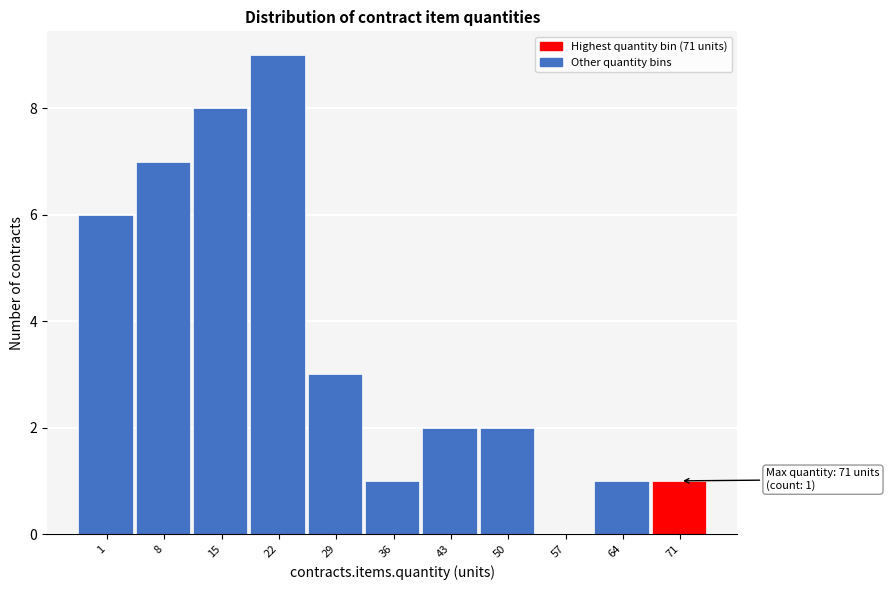

Reading left to right, extract all data points from this chart.

1=6	8=7	15=8	22=9	29=3	36=1	43=2	50=2	57=0	64=1	71=1